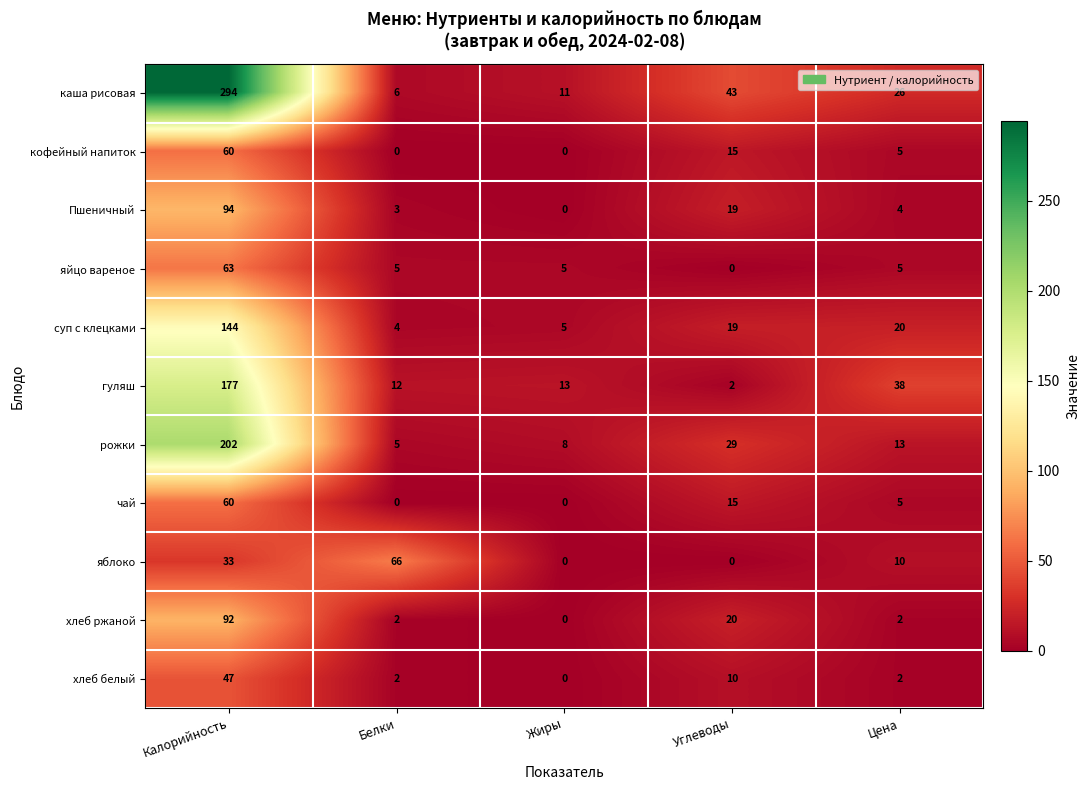

How many data points does each series have?

5